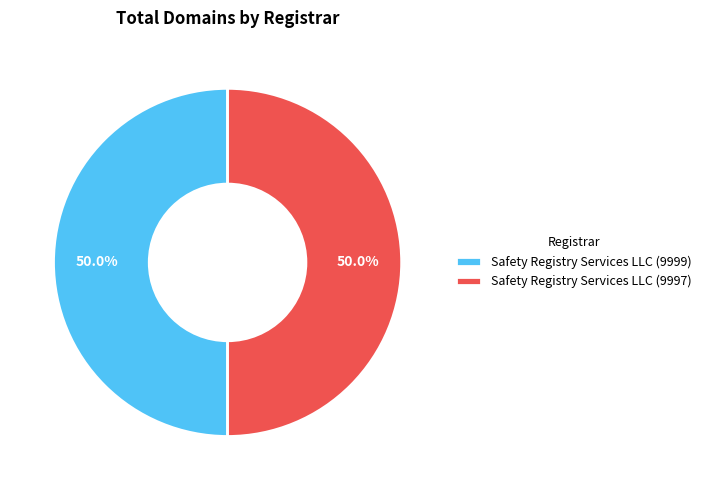

Count the number of slices in the pie.

2